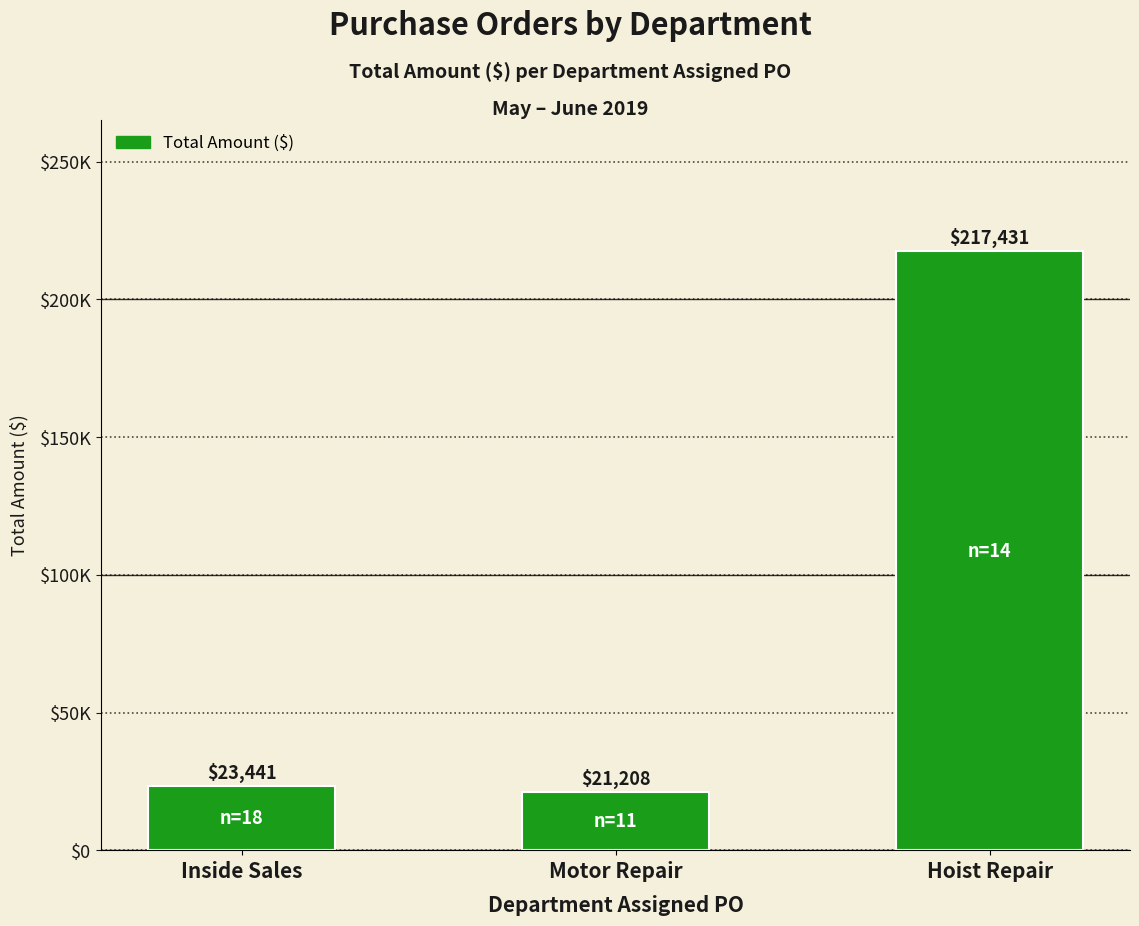

Which has a higher value, Inside Sales or Motor Repair?

Inside Sales